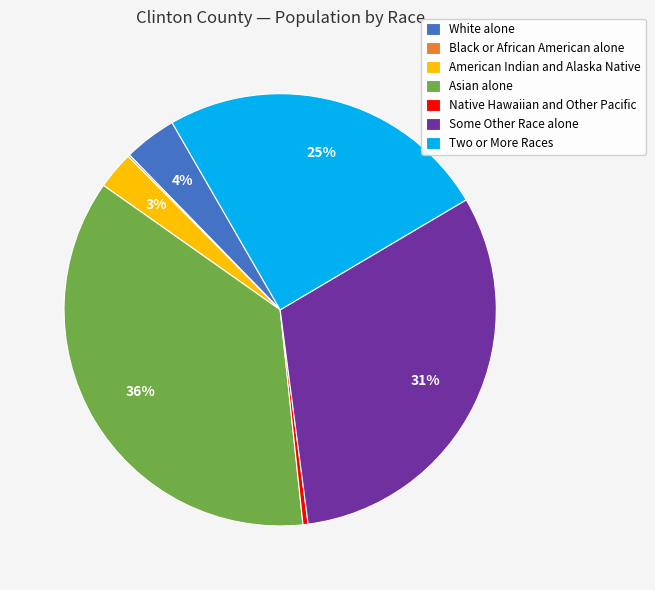

The American Indian and Alaska Native slice represents 3% of the pie. True or false?

True